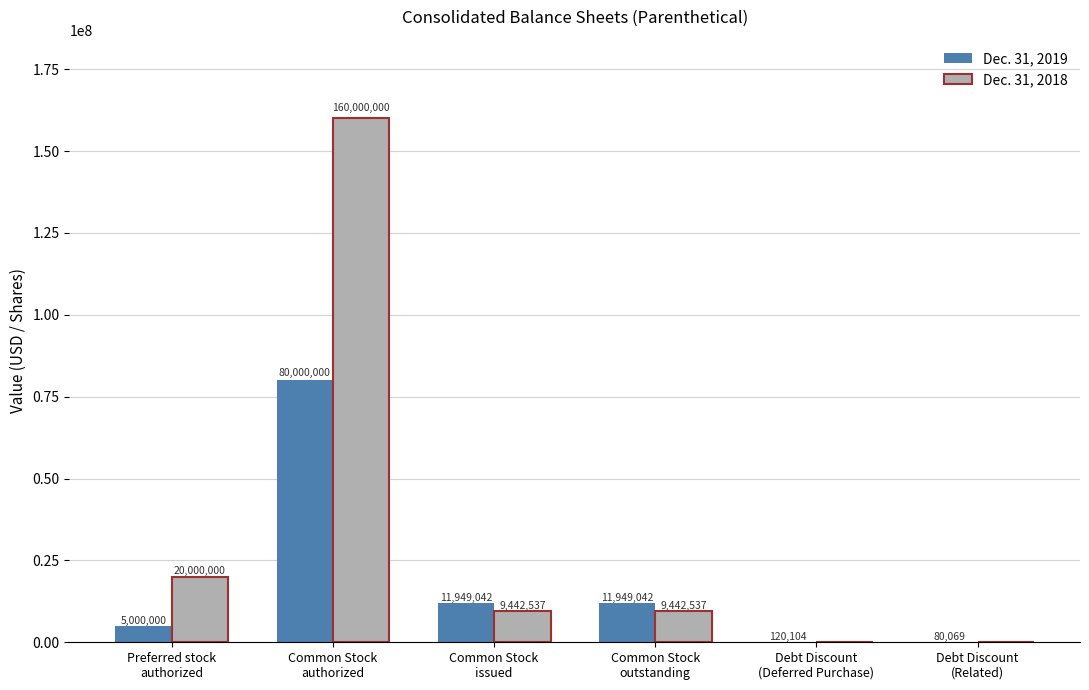

Reading left to right, extract all data points from this chart.

Dec. 31, 2019: 5000000	80000000	11949042	11949042	120104	80069
Dec. 31, 2018: 20000000	160000000	9442537	9442537	0	0